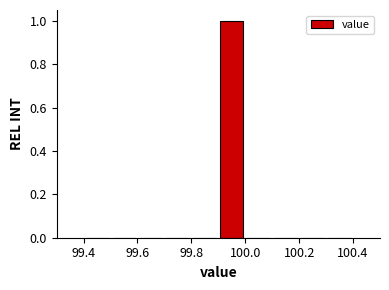

Reading left to right, list every bar in this chart as the range it spans on the x-axis followed by its height. The values are not printed on the chart, so give them approximately, as read against the axis.

99.4 to 99.5: 0
99.5 to 99.6: 0
99.6 to 99.7: 0
99.7 to 99.8: 0
99.8 to 99.9: 0
99.9 to 100.0: 1
100.0 to 100.1: 0
100.1 to 100.2: 0
100.2 to 100.3: 0
100.3 to 100.4: 0